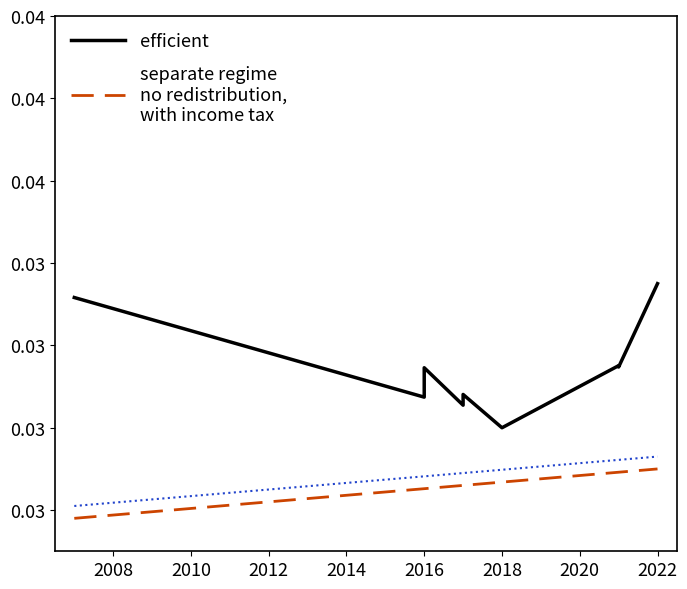

True or false: separate regime
no redistribution,
with income tax and efficient cross at least once.

False